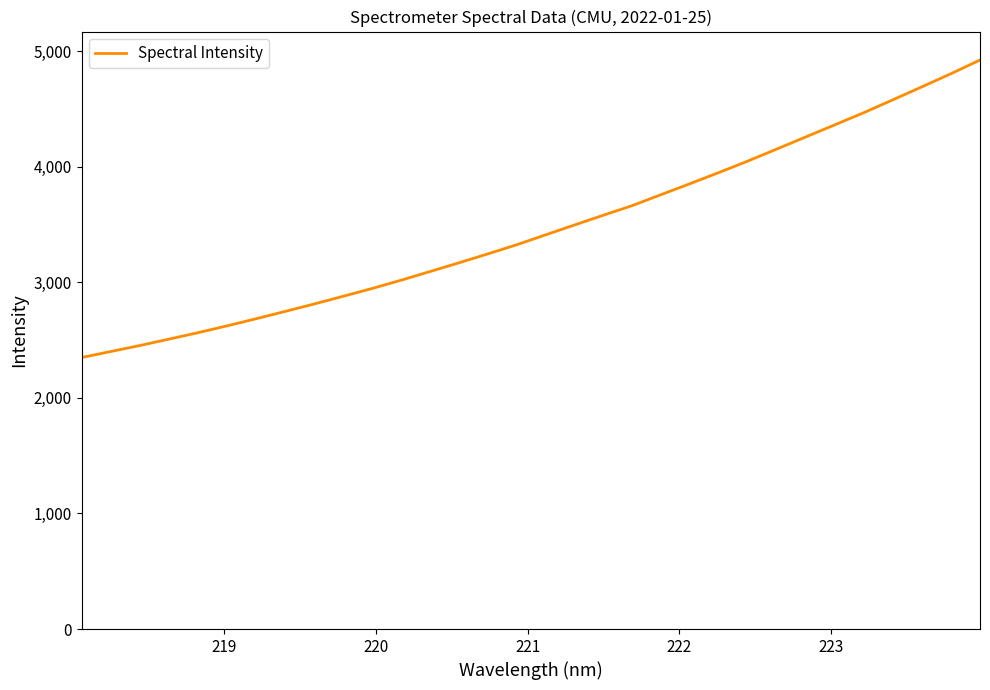

What is the difference between the maximum and minimum values?

2573.9